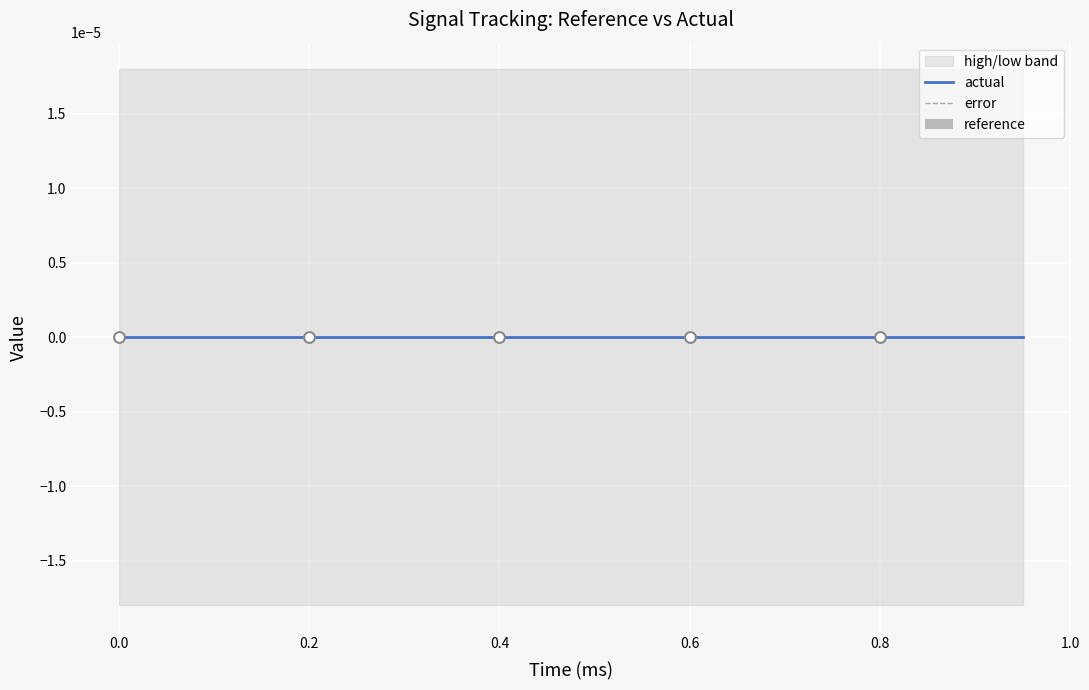

Which series contains the highest Y value?

high